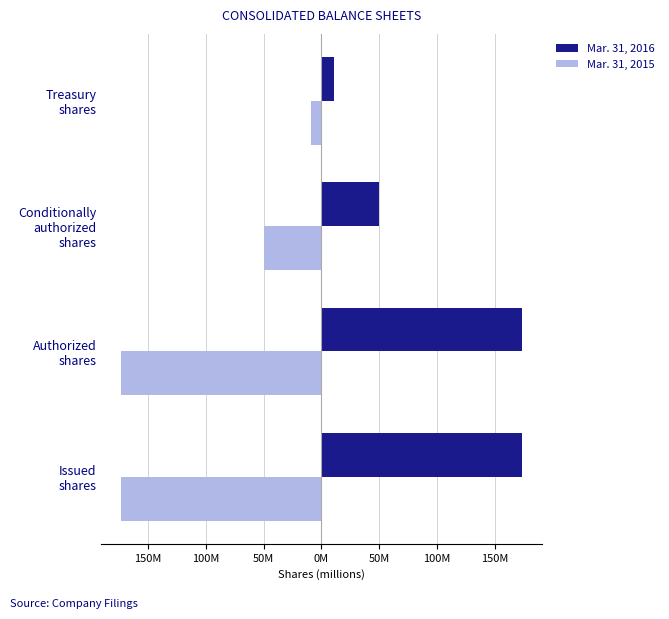

What are all the series names shown in the legend?

Mar. 31, 2016, Mar. 31, 2015